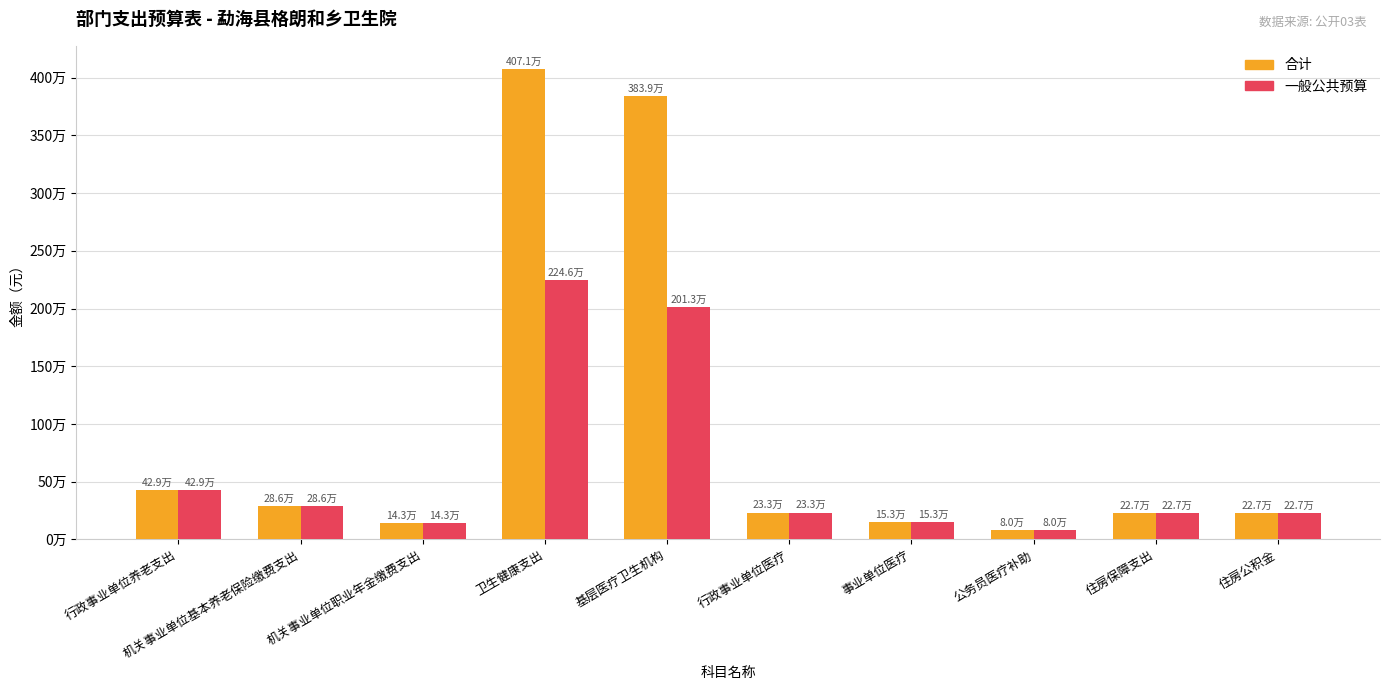

Are the bars horizontal?

No